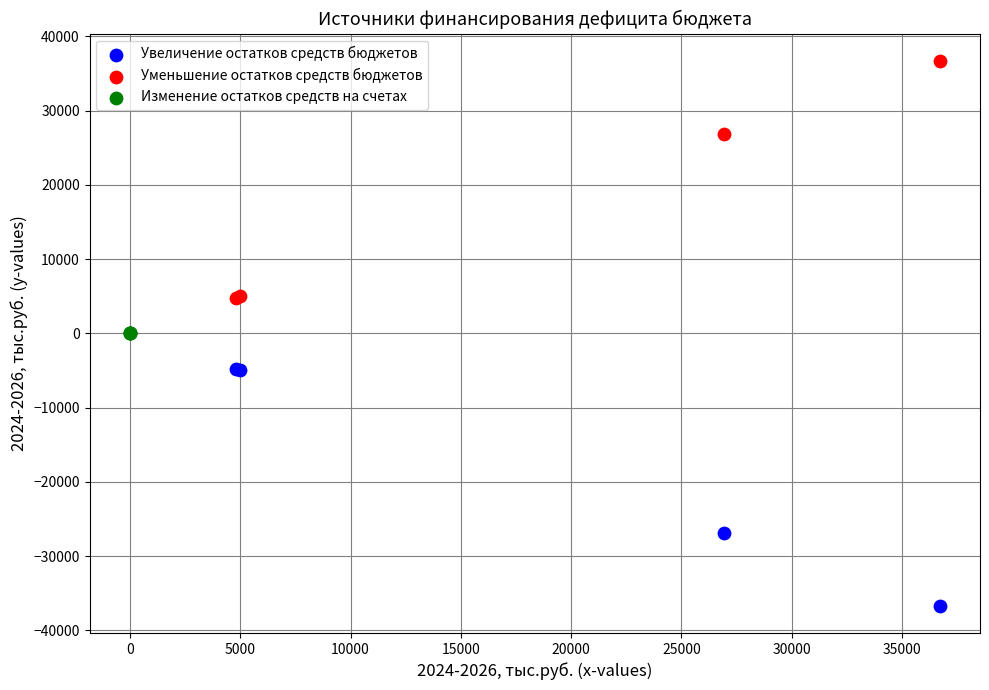

What are all the series names shown in the legend?

Увеличение остатков средств бюджетов, Уменьшение остатков средств бюджетов, Изменение остатков средств на счетах